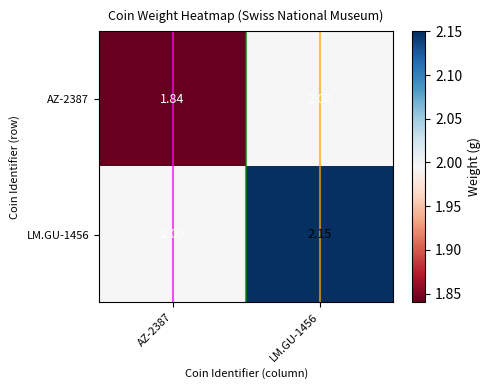

Is the value of AZ-2387 at LM.GU-1456 greater than the value of LM.GU-1456 at LM.GU-1456?

No